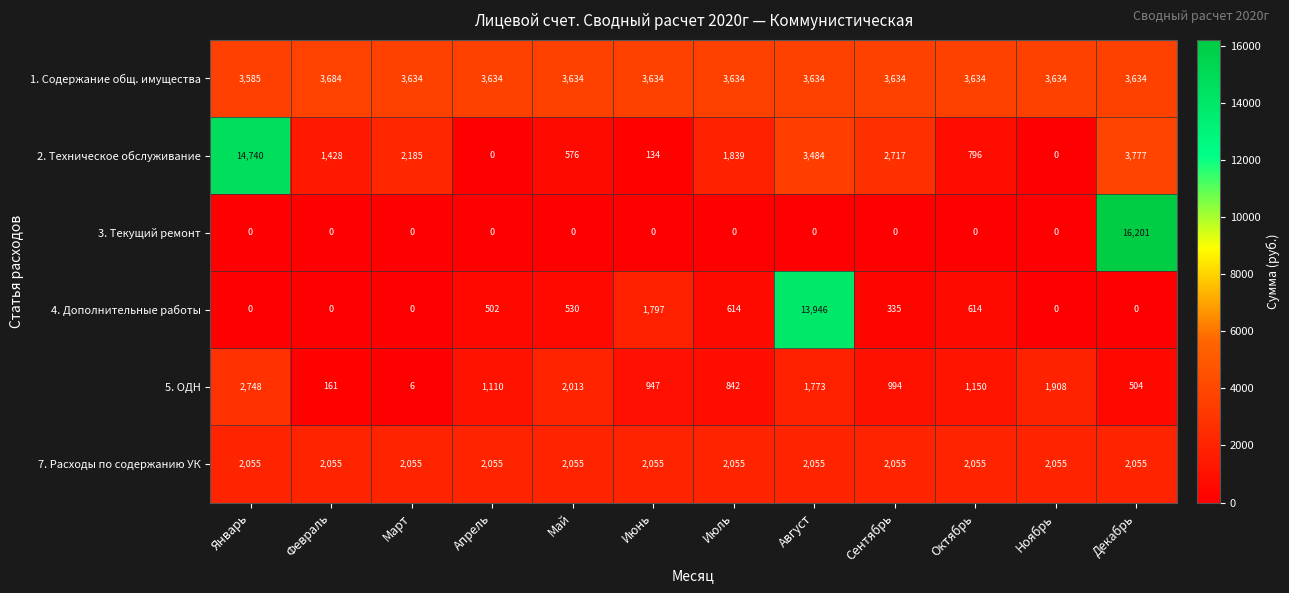

Between Январь and Октябрь, which series saw the biggest shift?

2. Техническое обслуживание